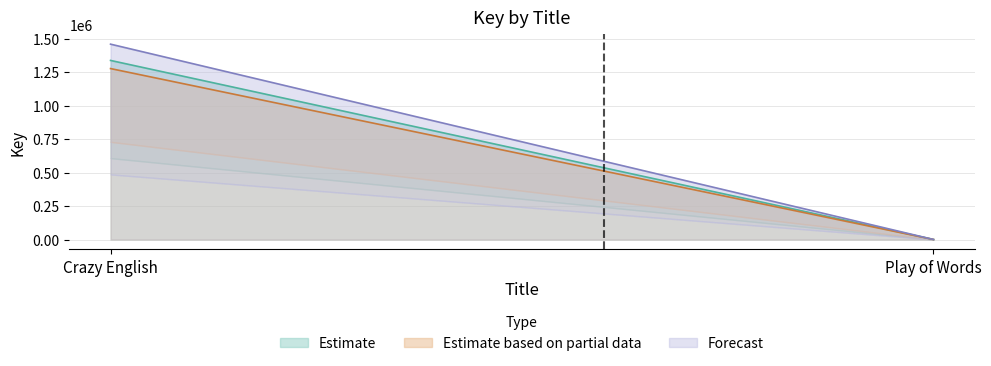

Which has a higher value, Crazy English or Play of Words?

Crazy English